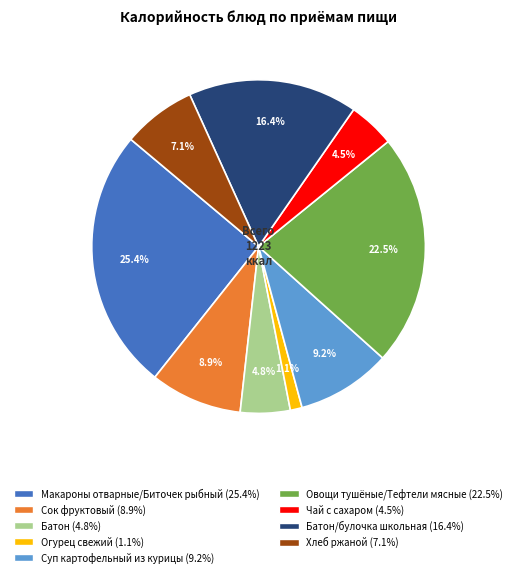

Is there any slice that represents more than half of the pie?

No